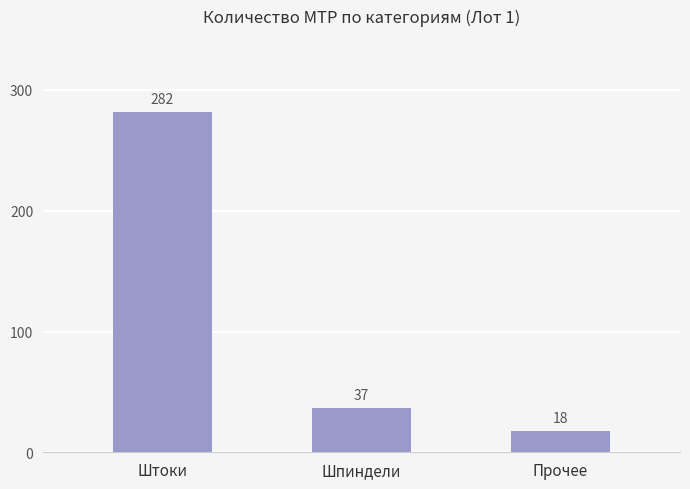

What value does the data have at Шпиндели?

37